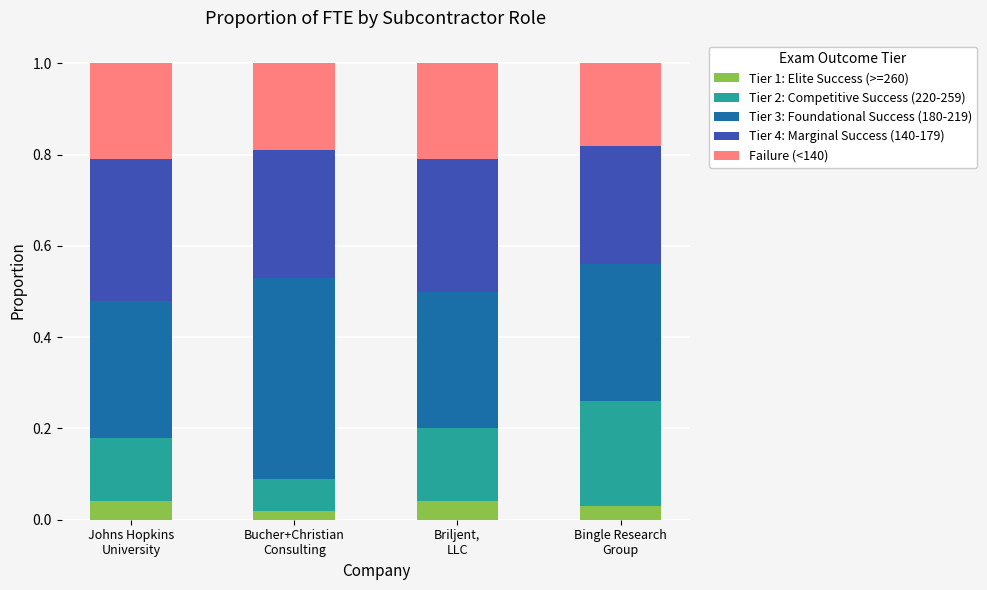

How many Tier 1: Elite Success (>=260) values are between 0 and 1?

4